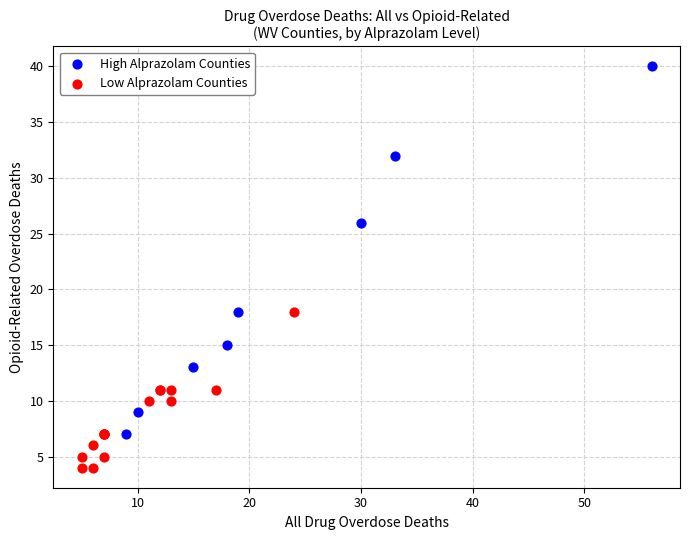

Which series reaches the maximum Y coordinate?

High Alprazolam Counties